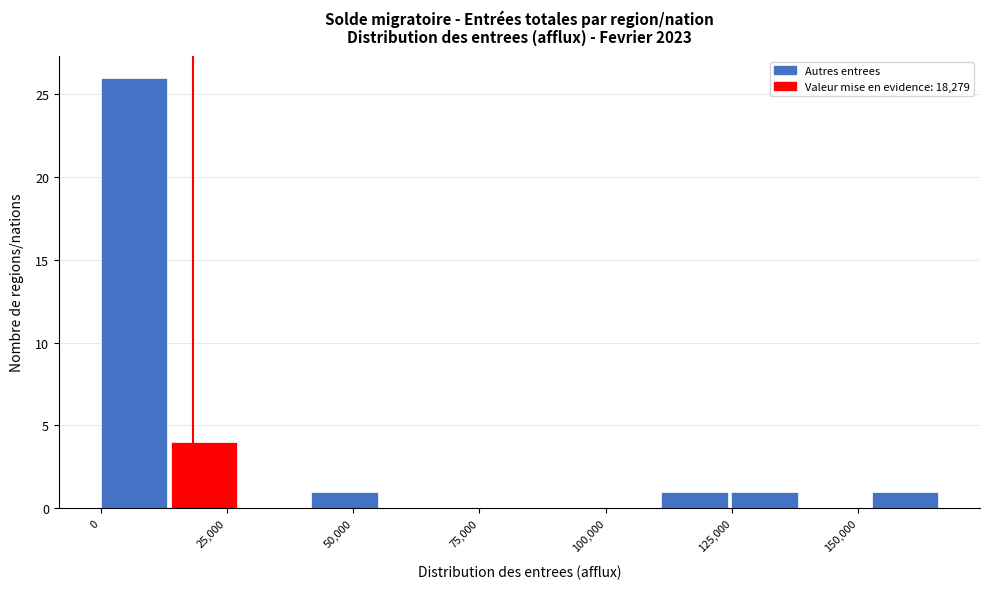

Read against the x-axis, roughly where is the centre of the tallest bar?

5000